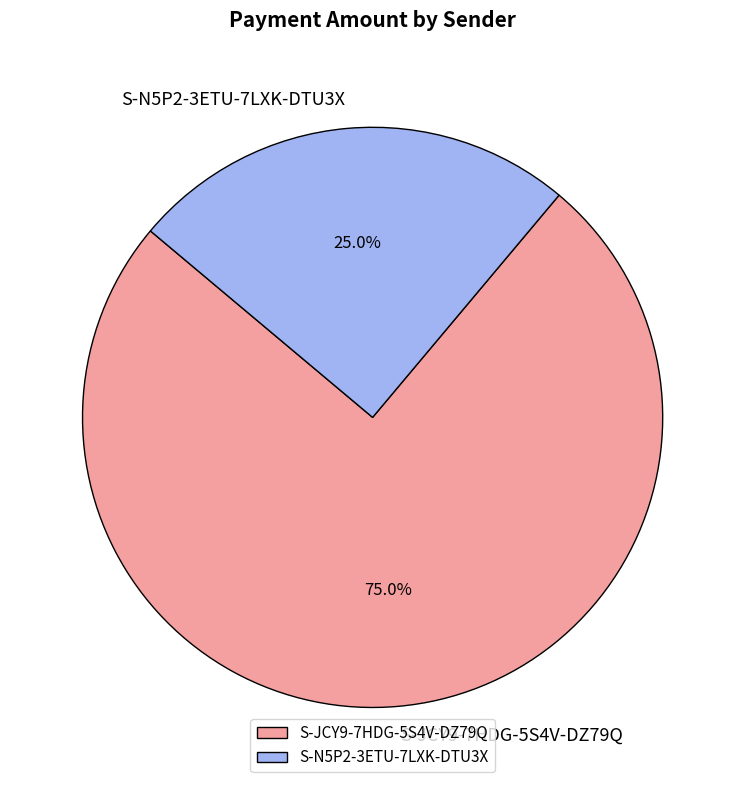

Which category accounts for the majority?

S-JCY9-7HDG-5S4V-DZ79Q